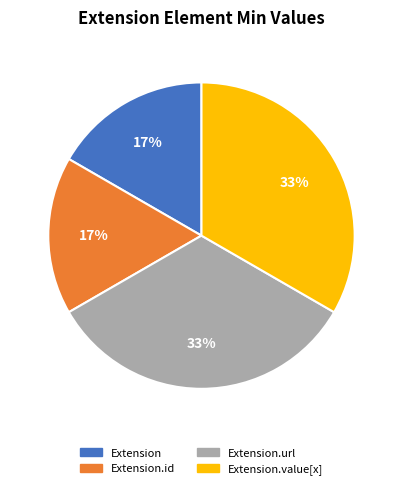

How many slices are in this pie chart?

4